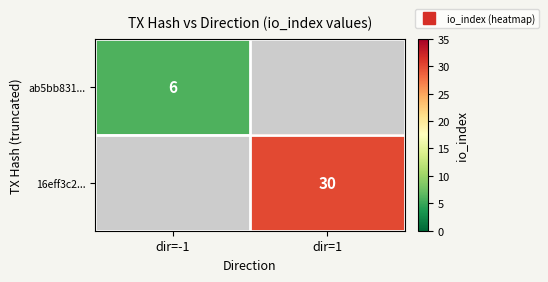

At how many categories does at least one series exceed 9?

1